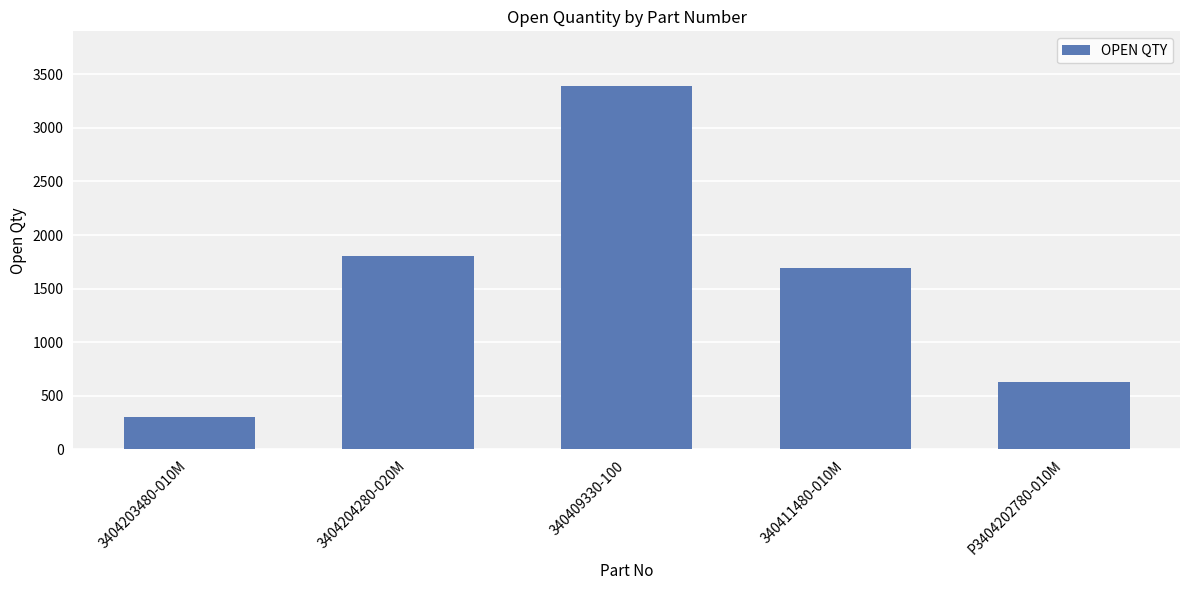

What is the difference between the second highest and minimum values?

1502